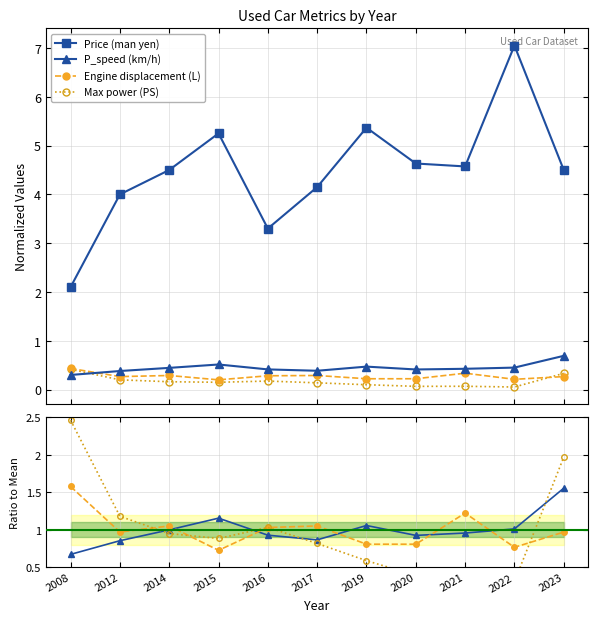

Which series has the largest total across all categories?

Price (man yen)